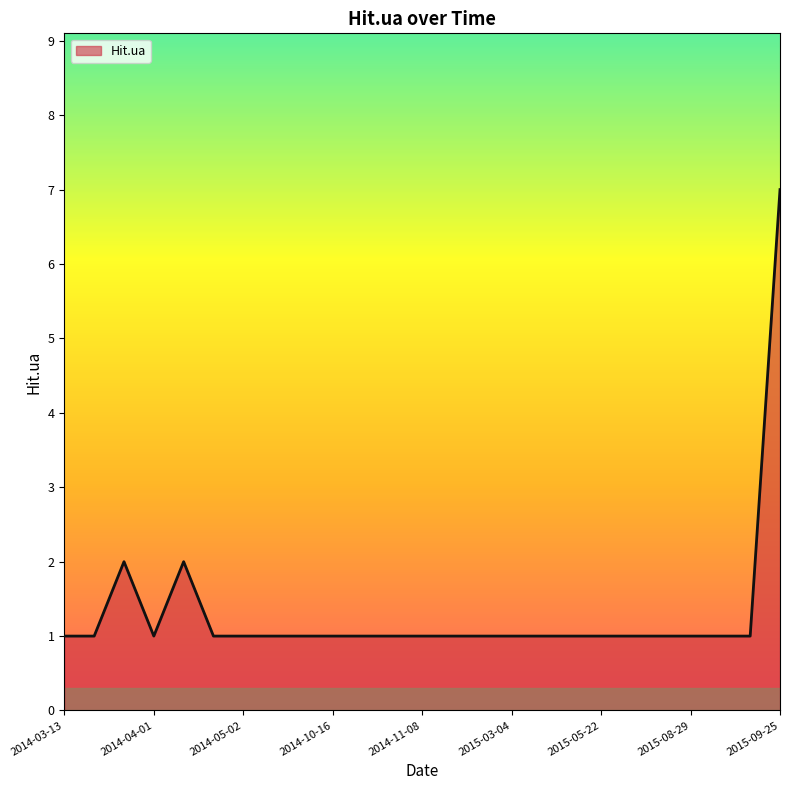

What is the smallest value displayed?

1